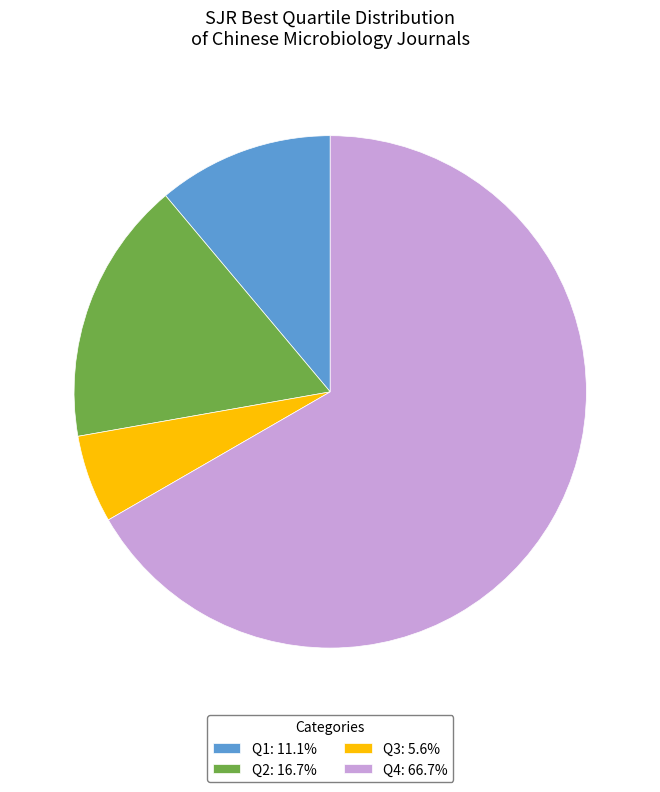

Does Q4 represent more than half of the total?

Yes